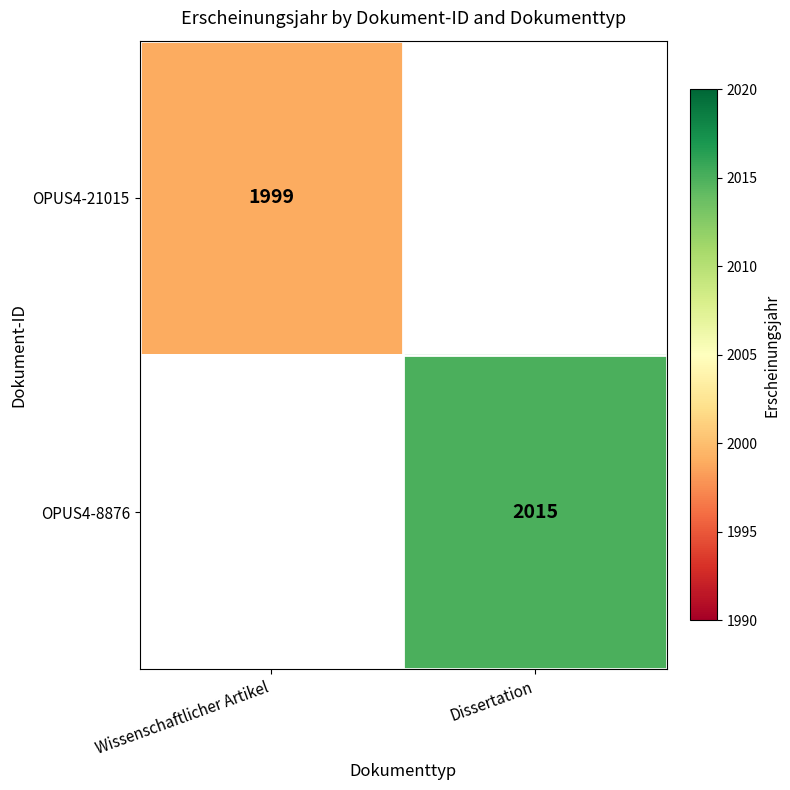

Is it true that OPUS4-21015 equals 1112.7 at Wissenschaftlicher Artikel?

False